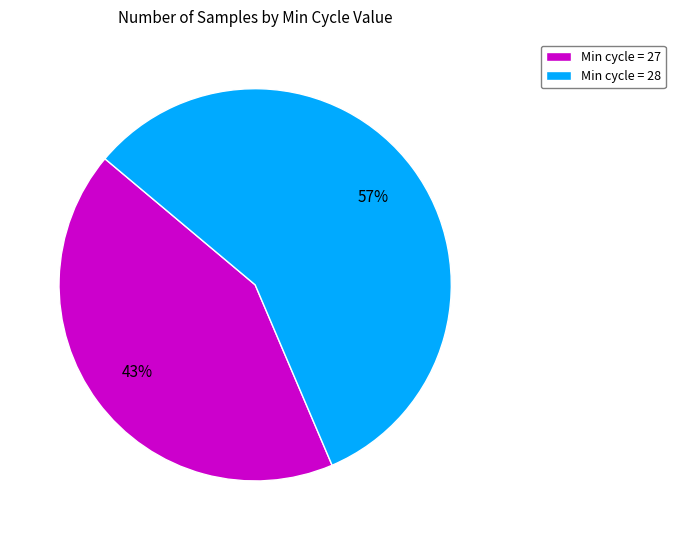

Which slice is the smallest?

Min cycle = 27